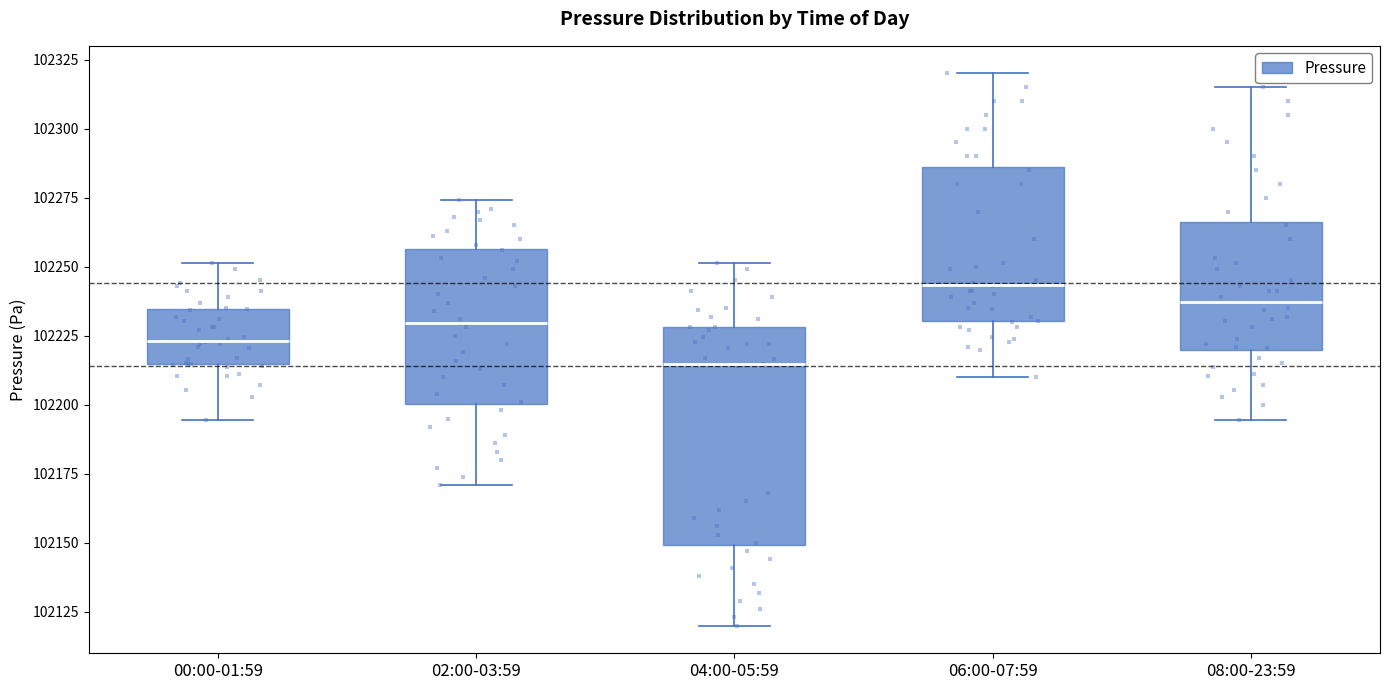

Which box's median line is the lowest?

04:00-05:59